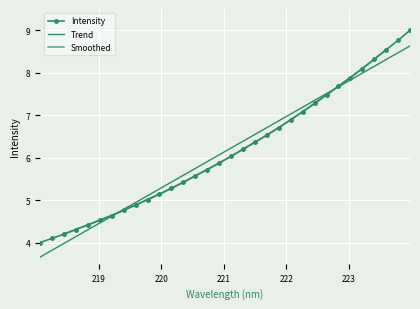

What is the change in value from 218.442 to 221.1174?

+1.8